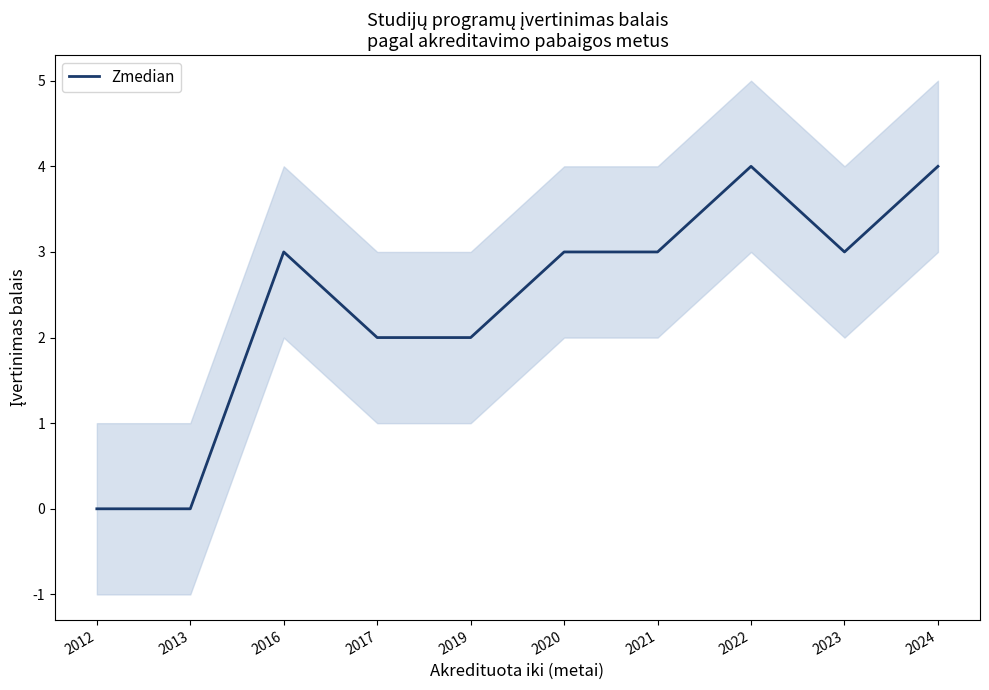

Rank the categories by value from highest to lowest.

2022, 2024, 2016, 2020, 2021, 2023, 2017, 2019, 2012, 2013